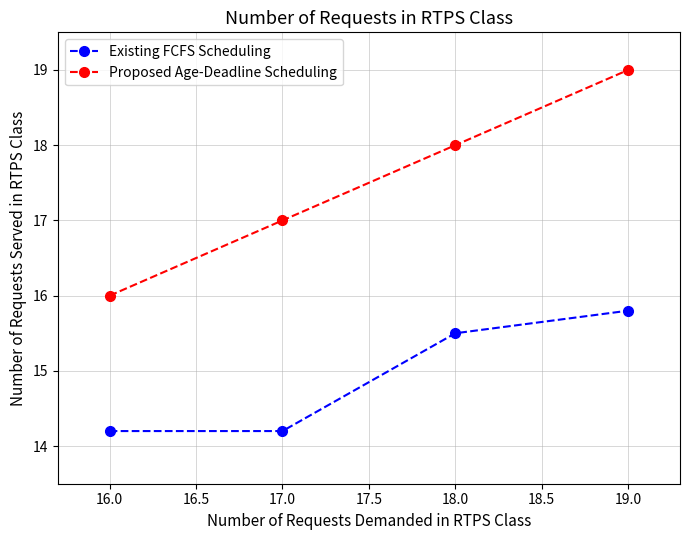

Is it true that Proposed Age-Deadline Scheduling equals 11.9 at 17.0?

False